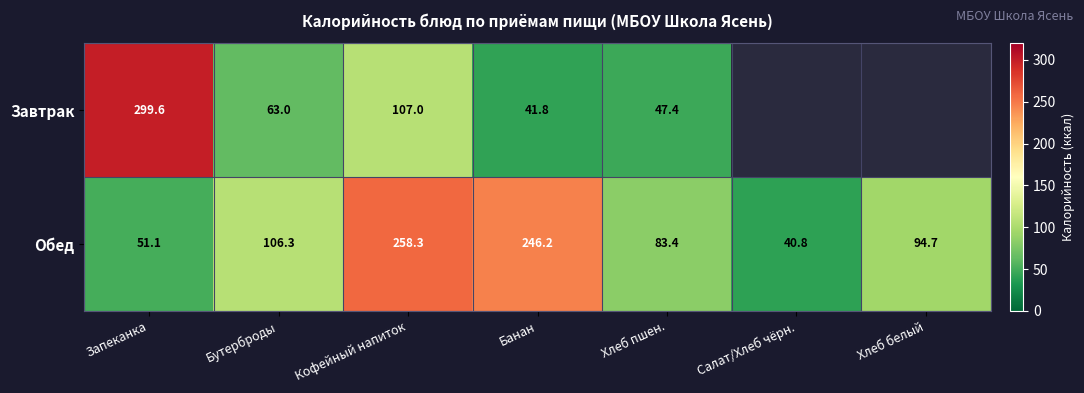

Rank the series at Банан from lowest to highest value.

Завтрак, Обед